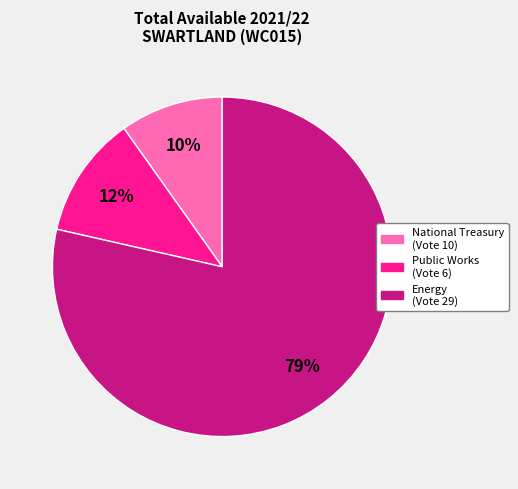

Is it true that National Treasury (Vote 10) is 10% of the pie?

True